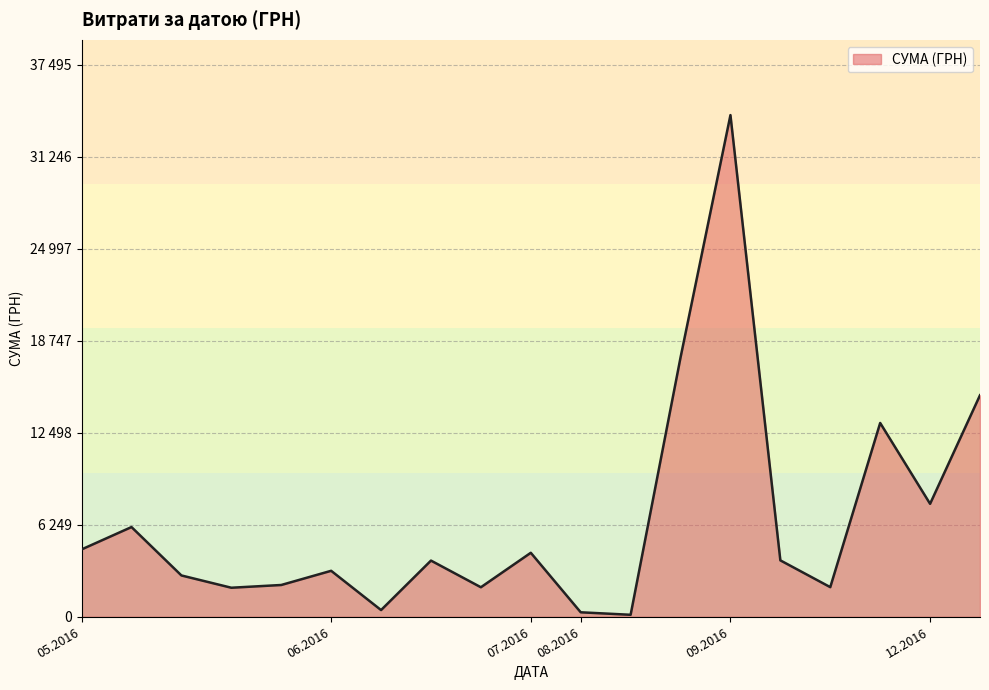

How many series are shown in this chart?

1